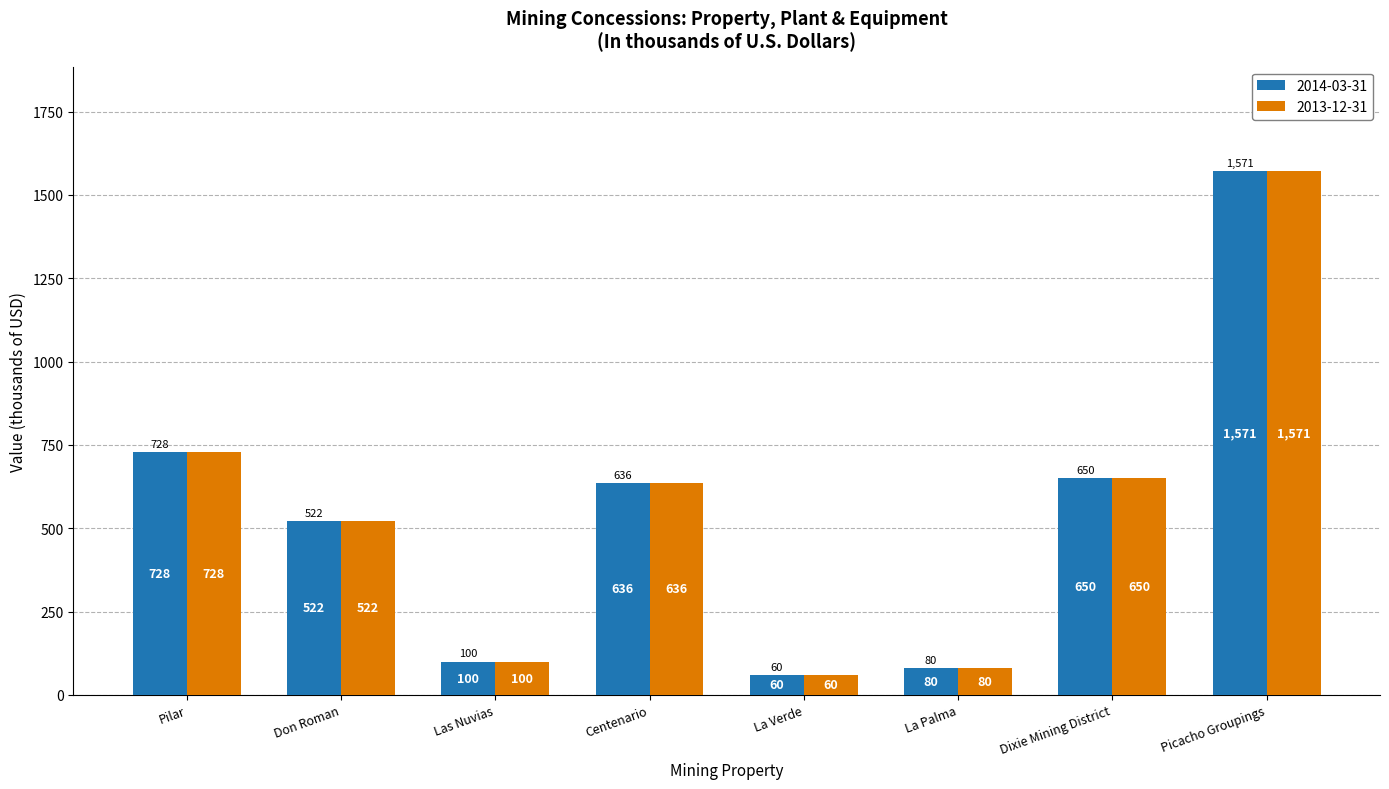

What is the minimum value shown in the chart?

60